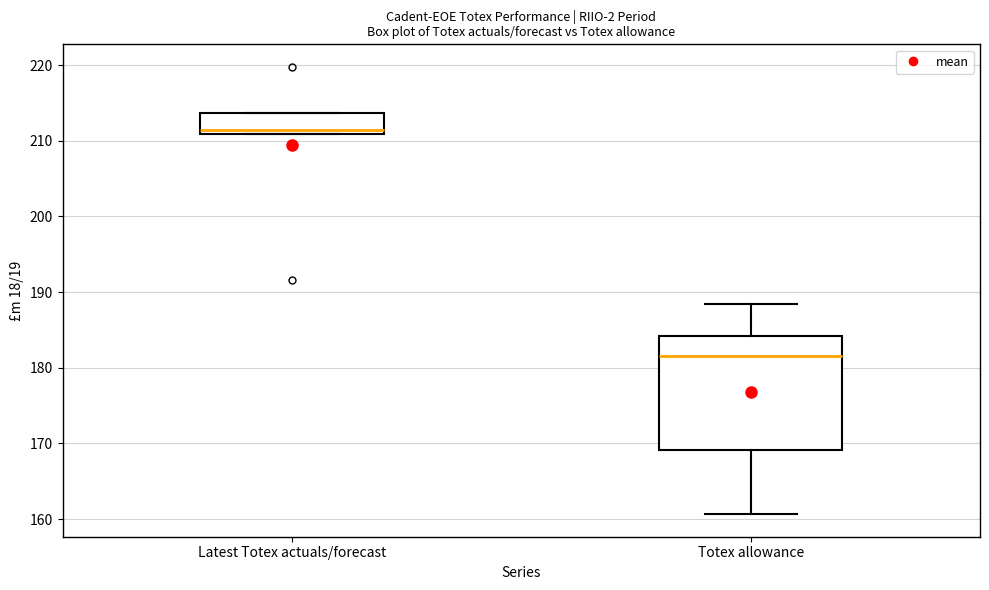

Which box's median line is the lowest?

Totex allowance